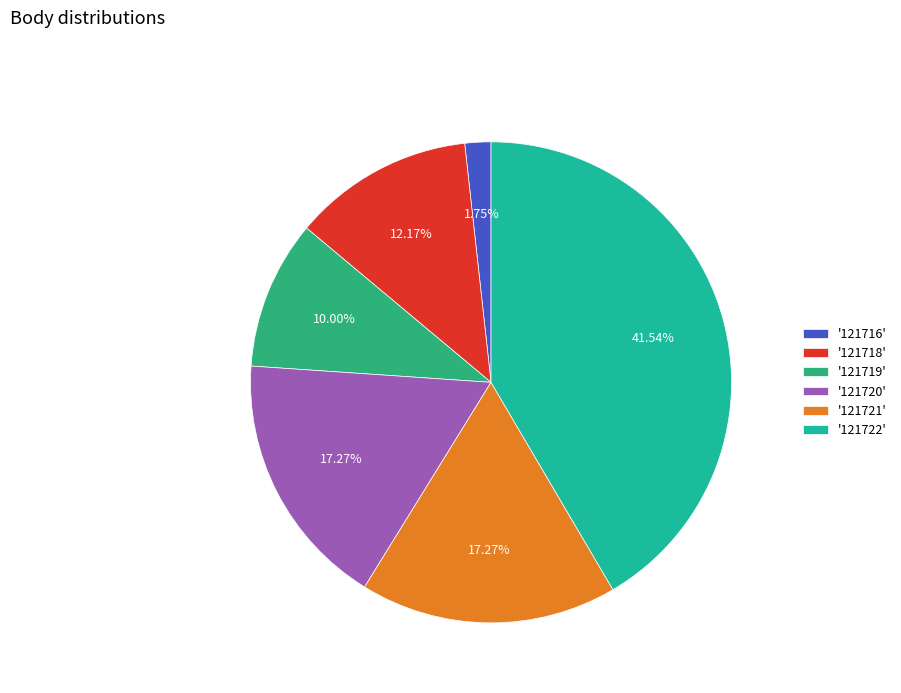

Rank the categories by value from highest to lowest.

121722, 121720, 121721, 121718, 121719, 121716